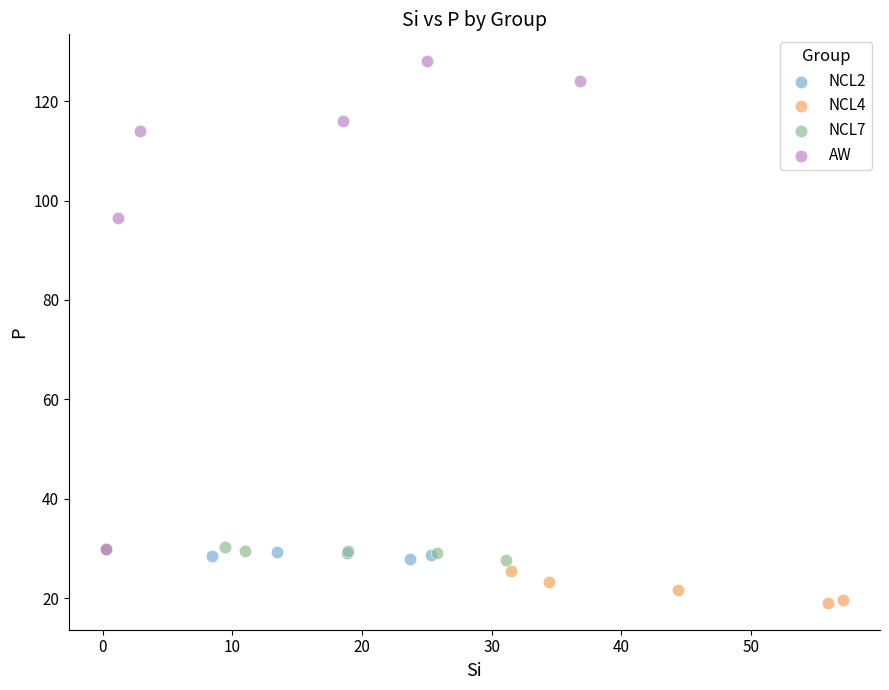

Which series has the largest Y range (max minus min)?

AW